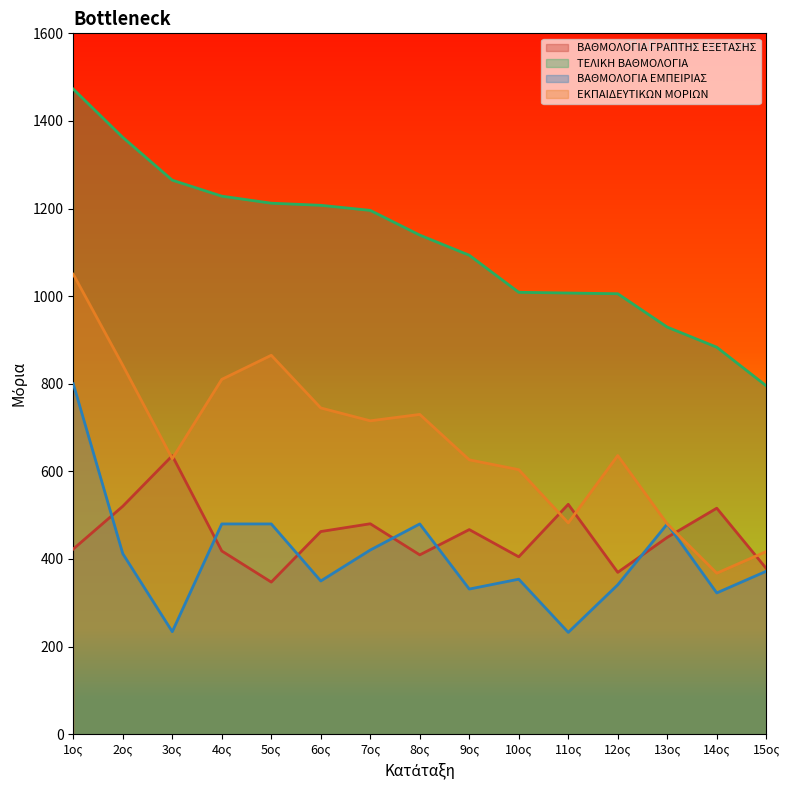

What is the average value of the ΒΑΘΜΟΛΟΓΙΑ ΓΡΑΠΤΗΣ ΕΞΕΤΑΣΗΣ series?

453.8